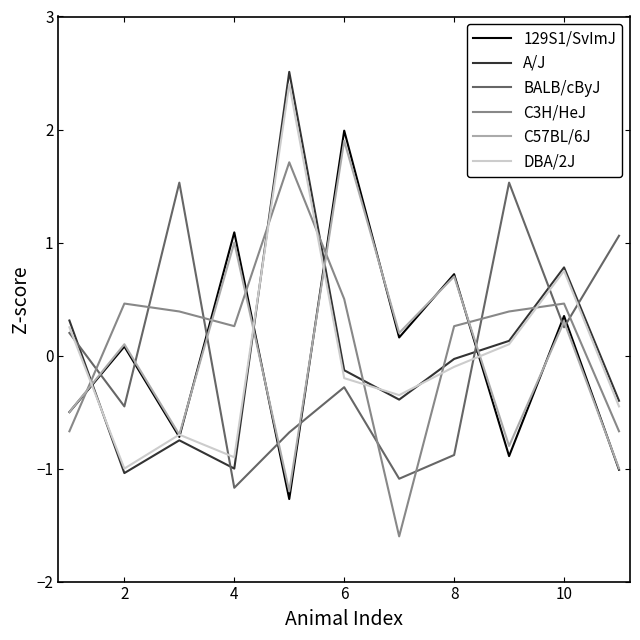

After their last crossing, which series has the higher values: BALB/cByJ or DBA/2J?

BALB/cByJ